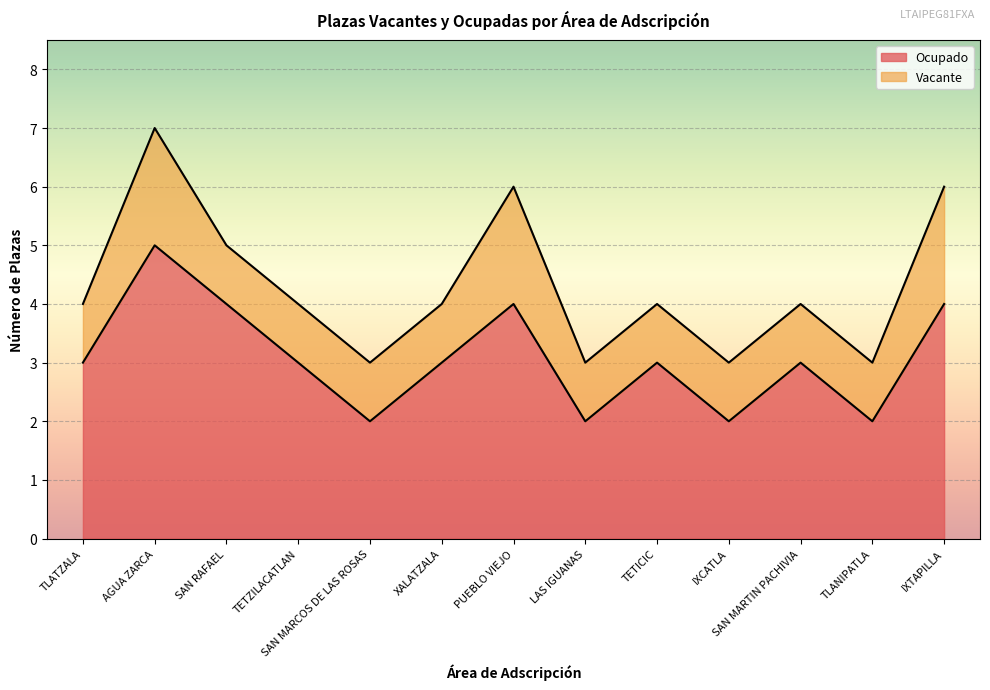

What is the average value?

3